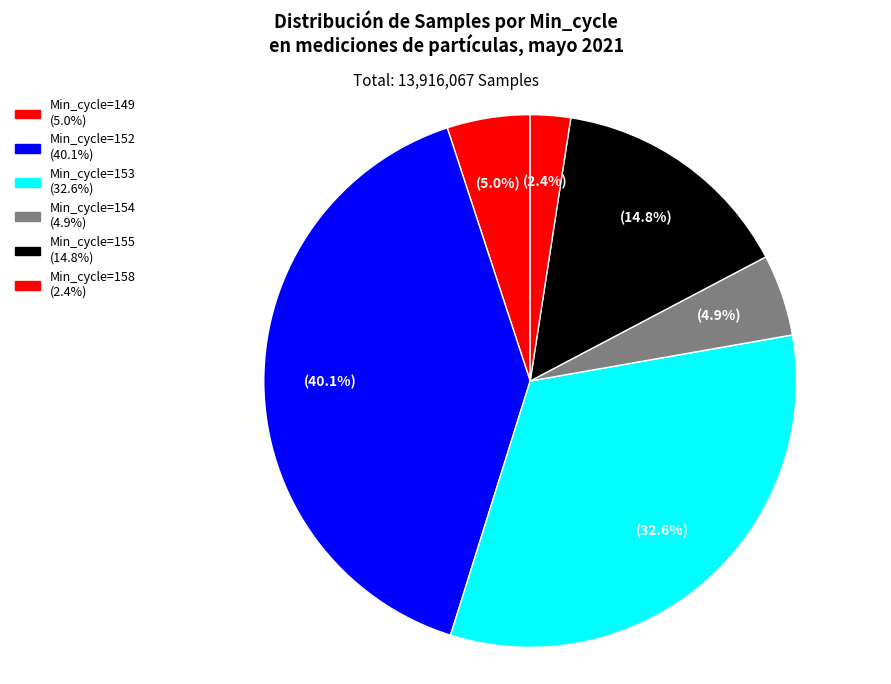

Is there any slice that represents more than half of the pie?

No